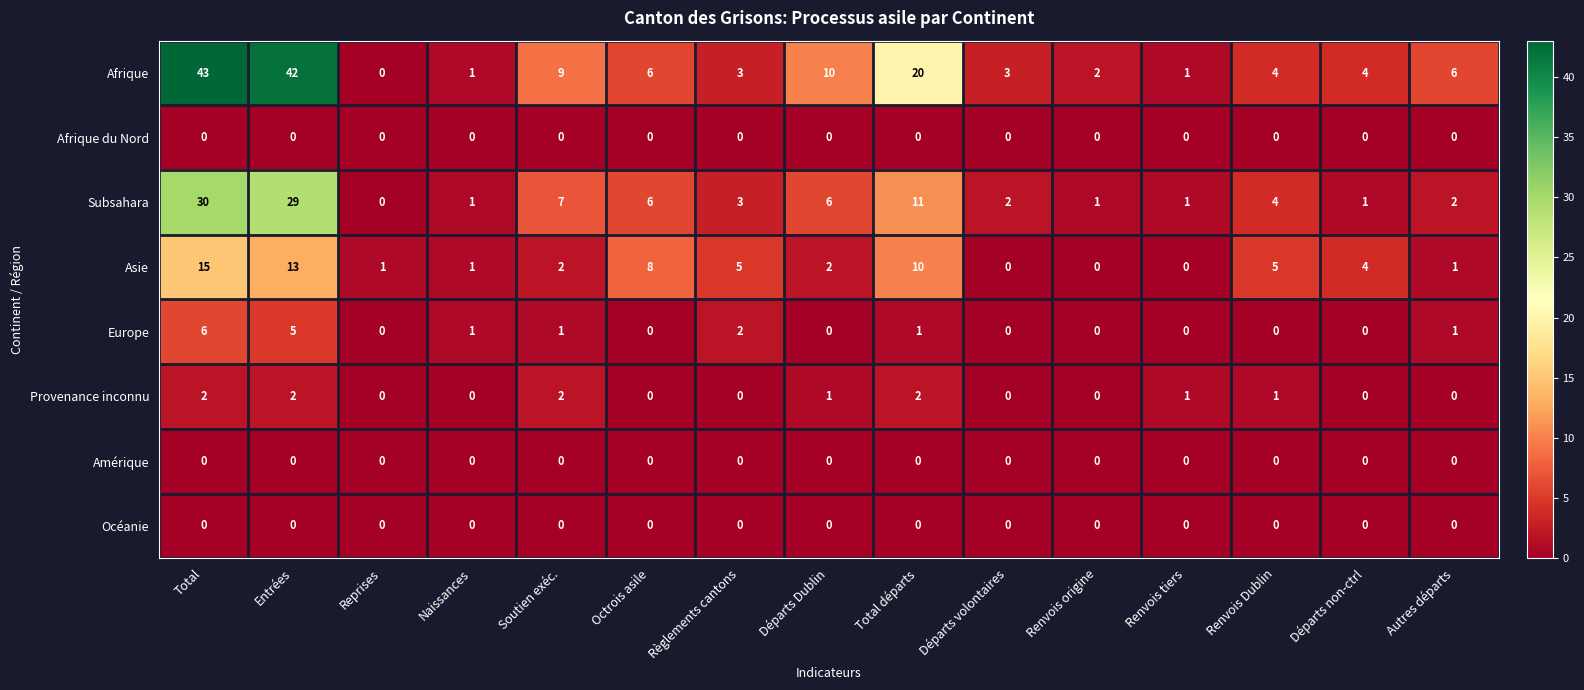

Where is Subsahara nearest to the value 15?

Total départs